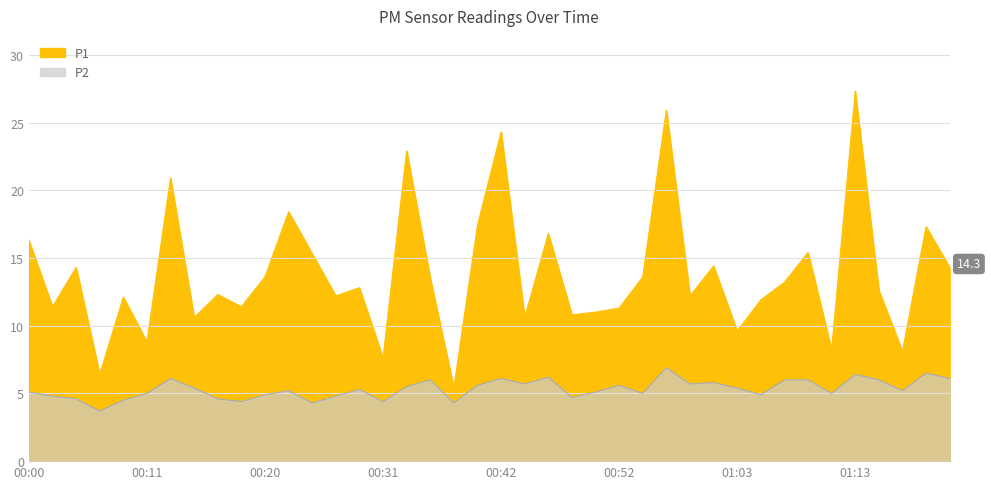

What value does the P1 series have at 01:09?

15.4